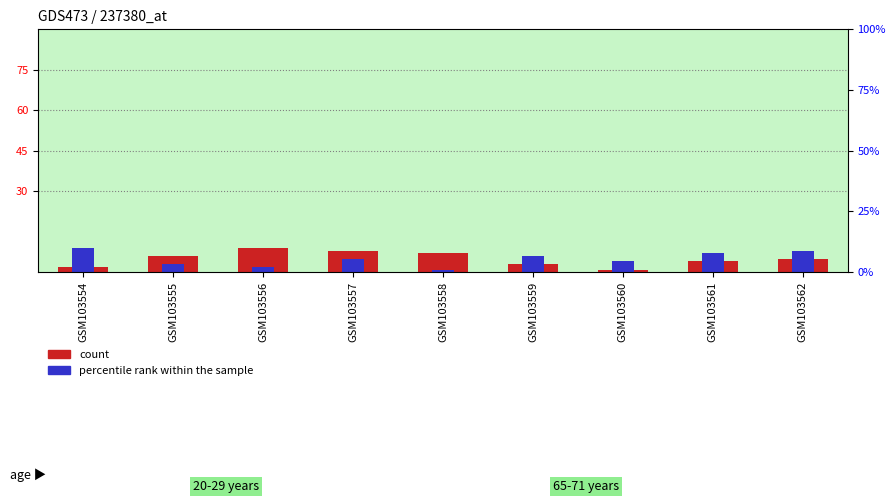

At which category is the sum across all series the highest?

GSM103557